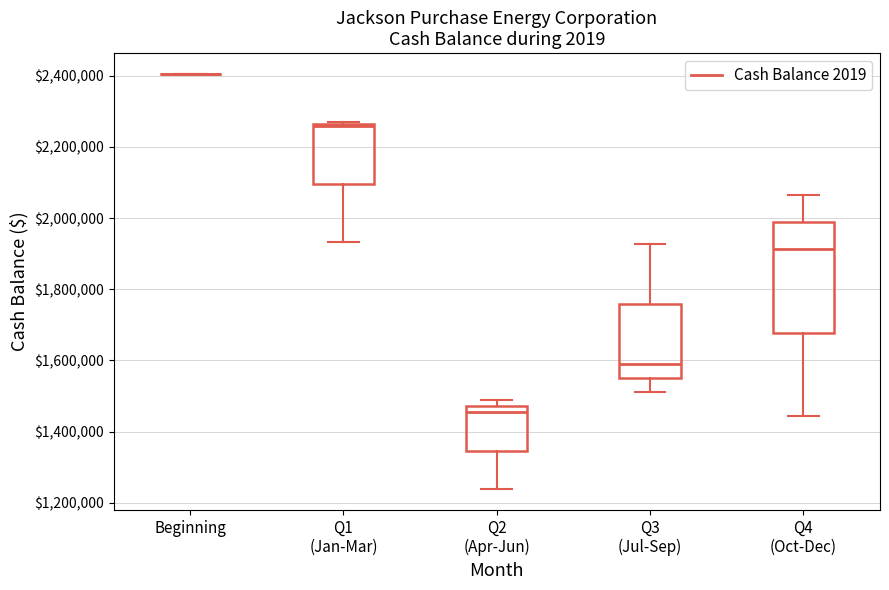

Where is the lower edge of the box for Q4 (Oct-Dec) on the y-axis? The values are not printed on the chart, so give them approximately, as read against the axis.

1680000